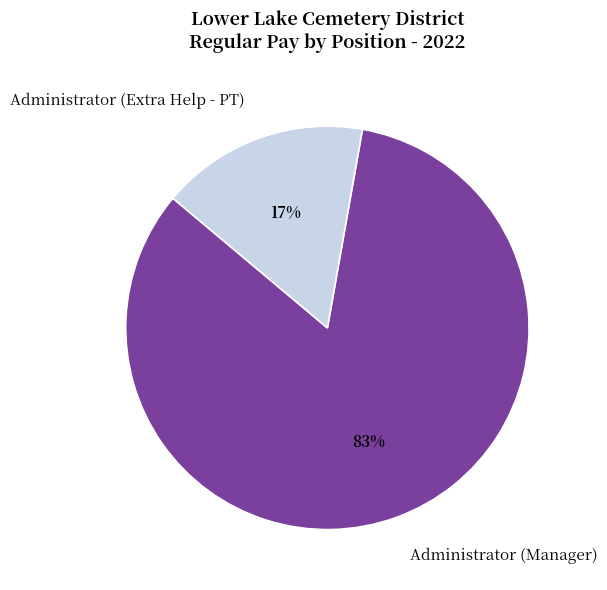

Which has a higher value, Administrator (Manager) or Administrator (Extra Help - PT)?

Administrator (Manager)